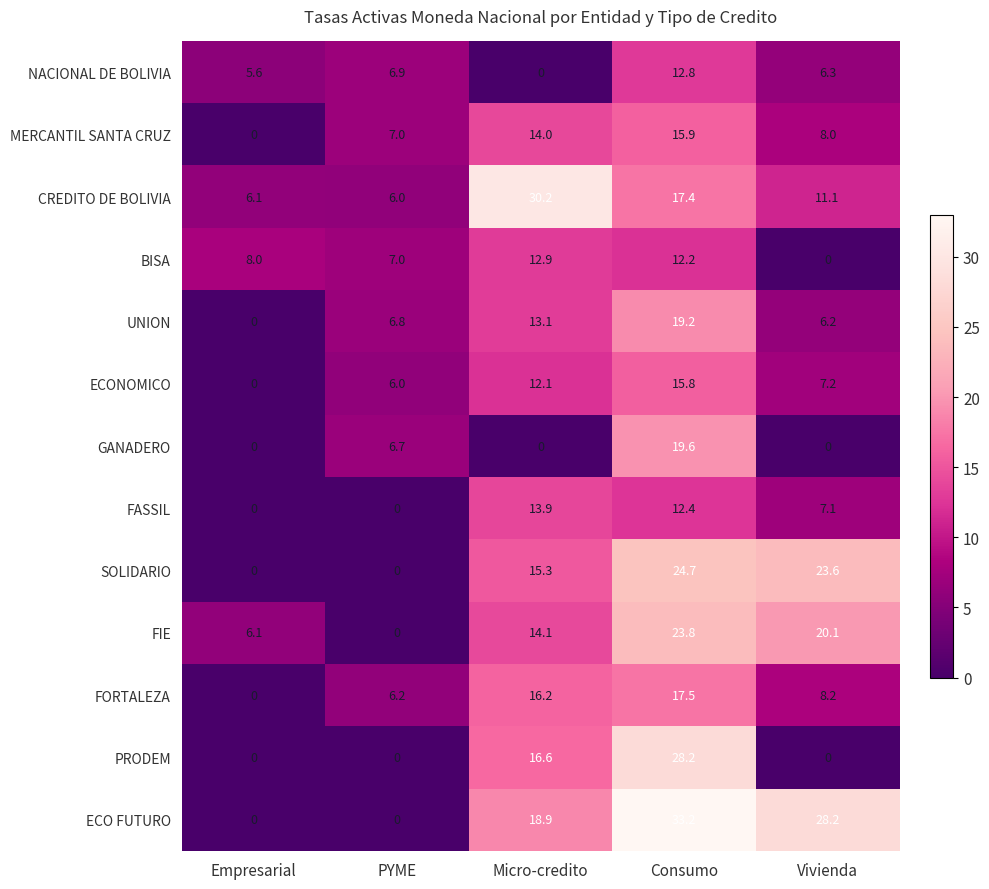

What is the average value of the FORTALEZA series?

9.6